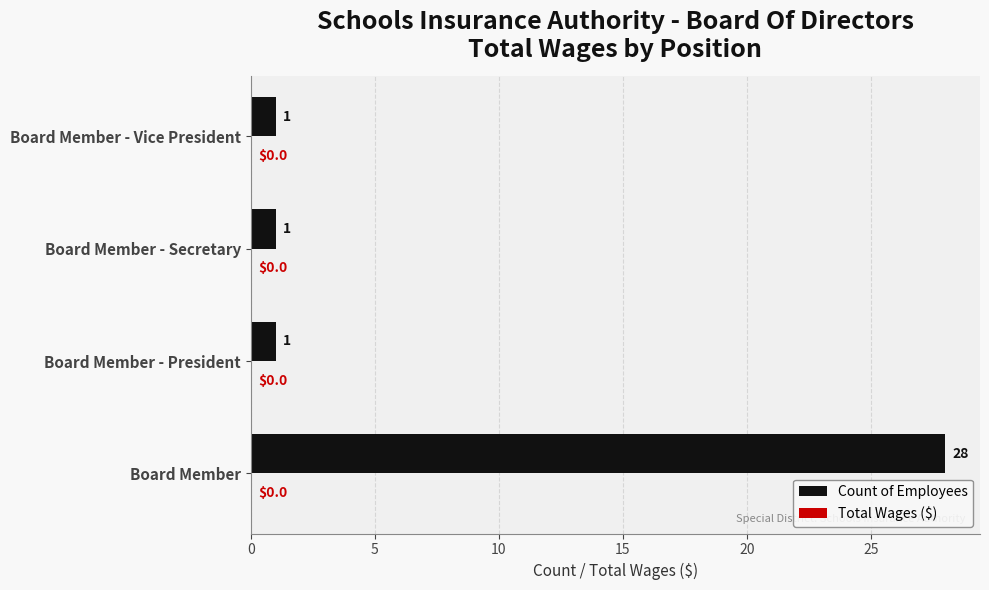

Reading bottom to top, what are all the values shown in this chart?

28	1	1	1